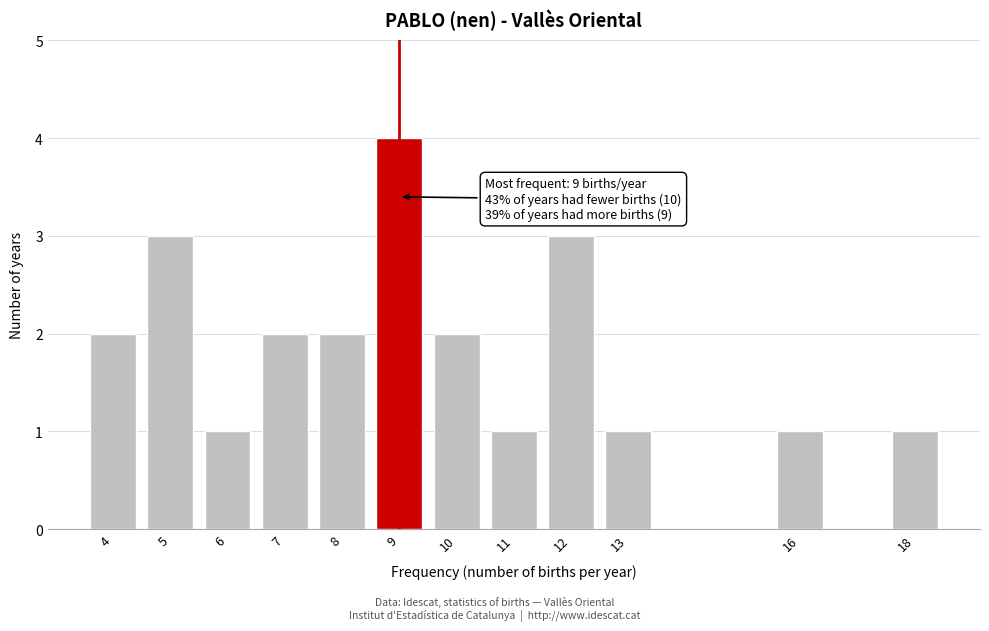

Reading right to left, extract all data points from this chart.

1	1	1	3	1	2	4	2	2	1	3	2